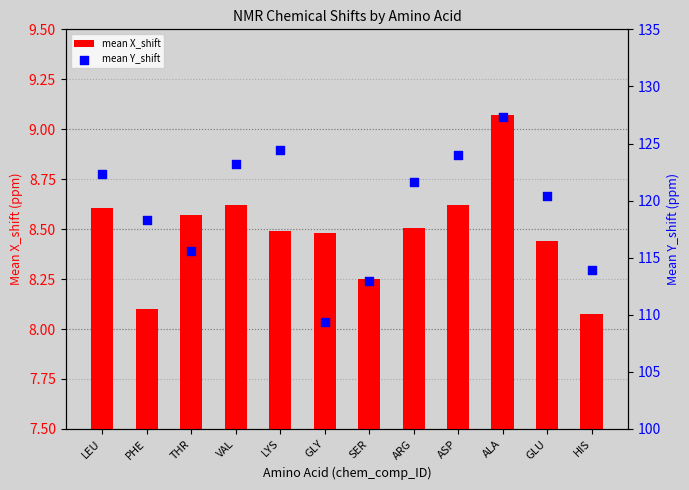

Which series reaches the maximum Y coordinate?

mean Y_shift